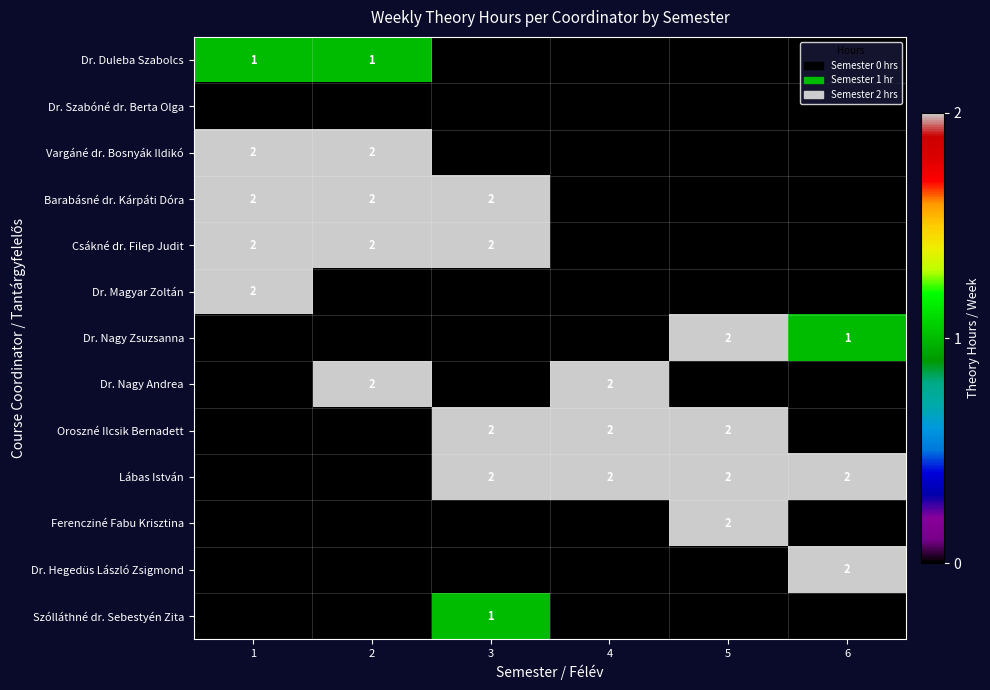

The Dr. Nagy Zsuzsanna series shows 3 at 5. True or false?

False